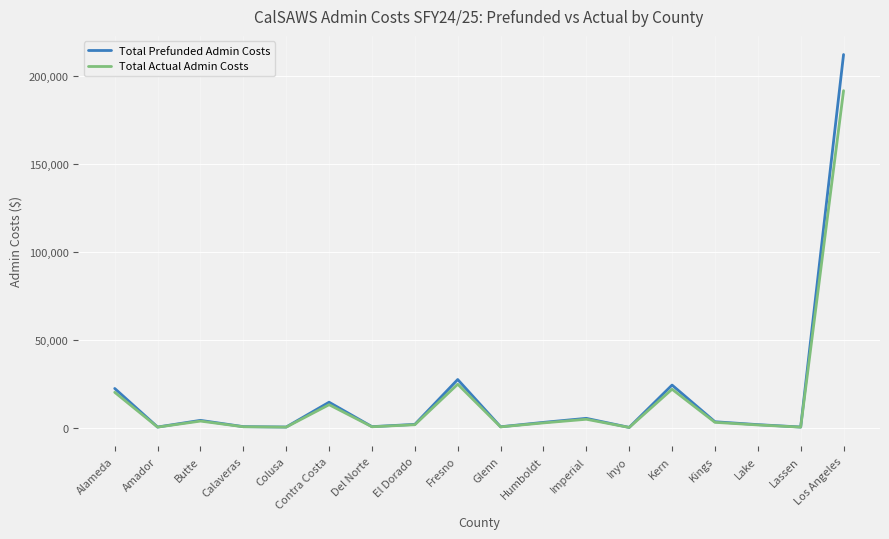

Which series has the widest spread of values?

Total Prefunded Admin Costs